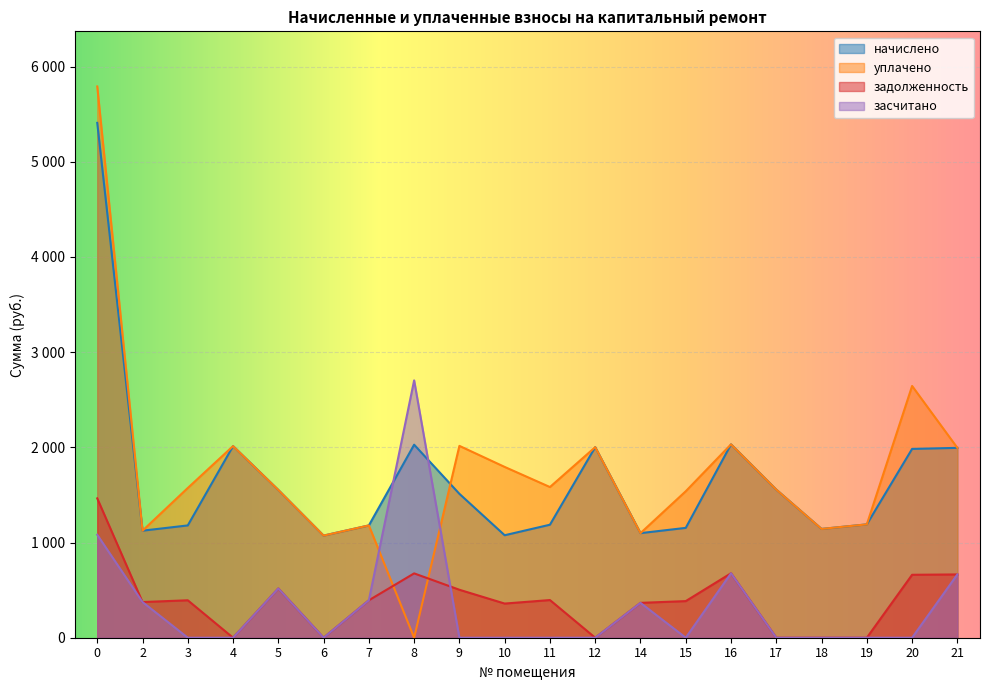

Between 0 and 9, which series saw the biggest shift?

начислено